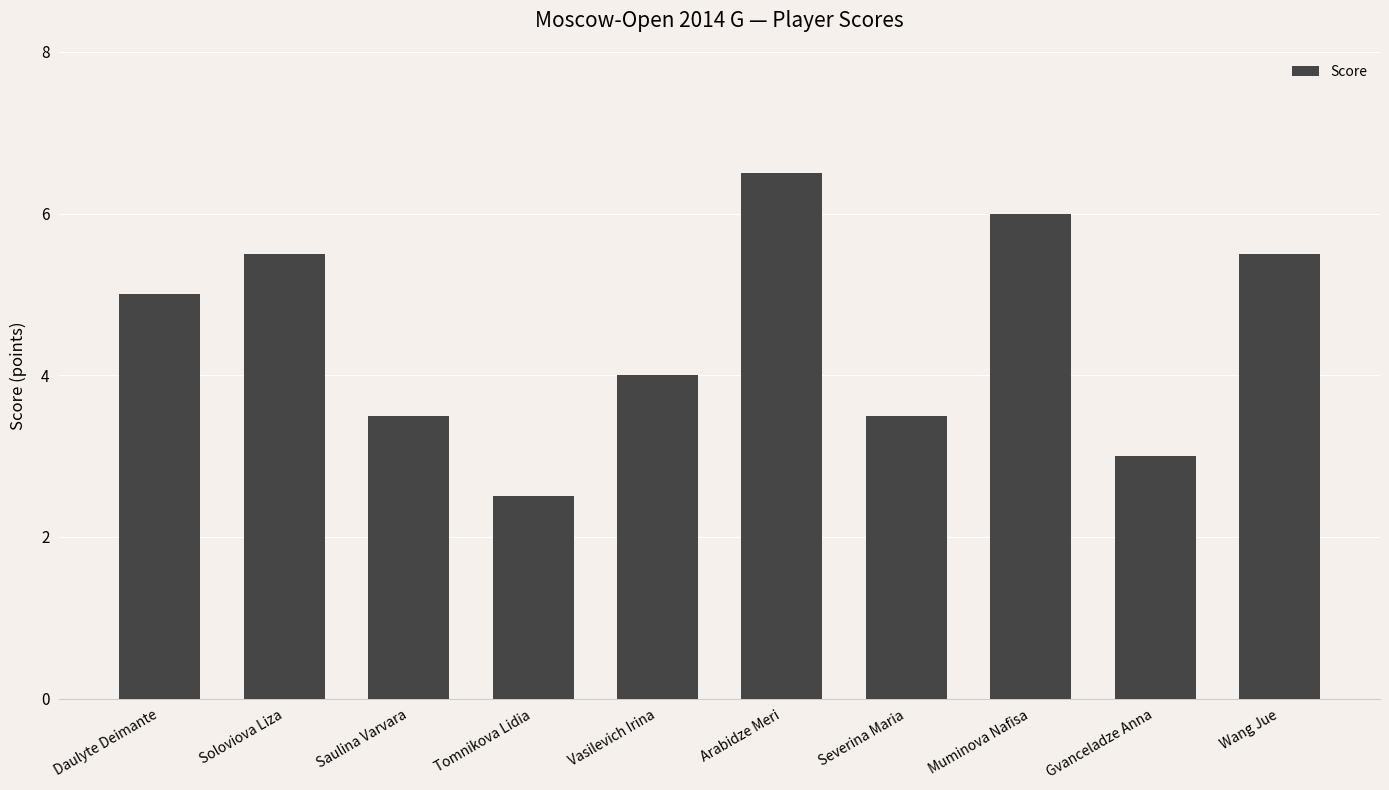

Which label corresponds to the smallest value in the chart?

Tomnikova Lidia